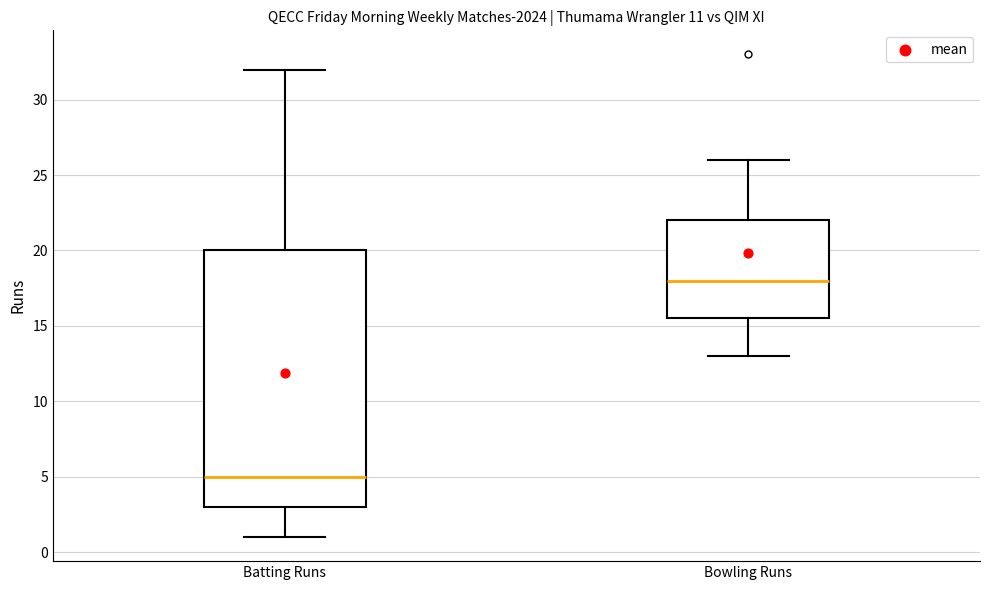

Reading left to right, transcribe this box plot: for each box, give where its median line is, the range the box spans, and where its two whiskers end, as read against the y-axis. The values are not printed on the chart, so give them approximately, as read against the axis.

Batting Runs: median 5.0, box 3.0 to 20.0, whiskers 1.0 to 32.0
Bowling Runs: median 18.0, box 15.5 to 22.0, whiskers 13.0 to 26.0